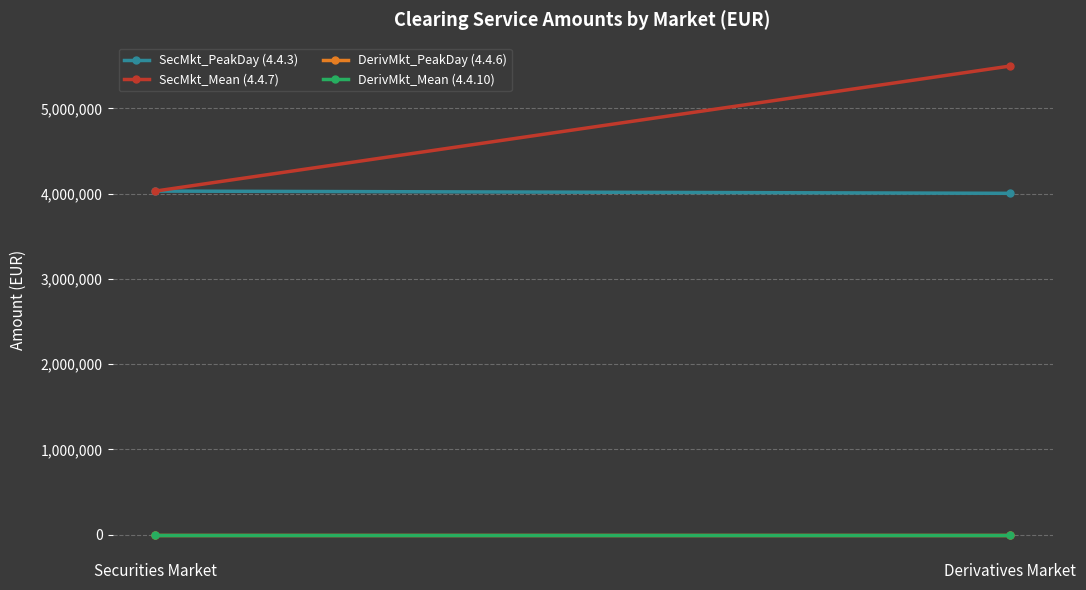

At how many categories does at least one series exceed 808297?

2